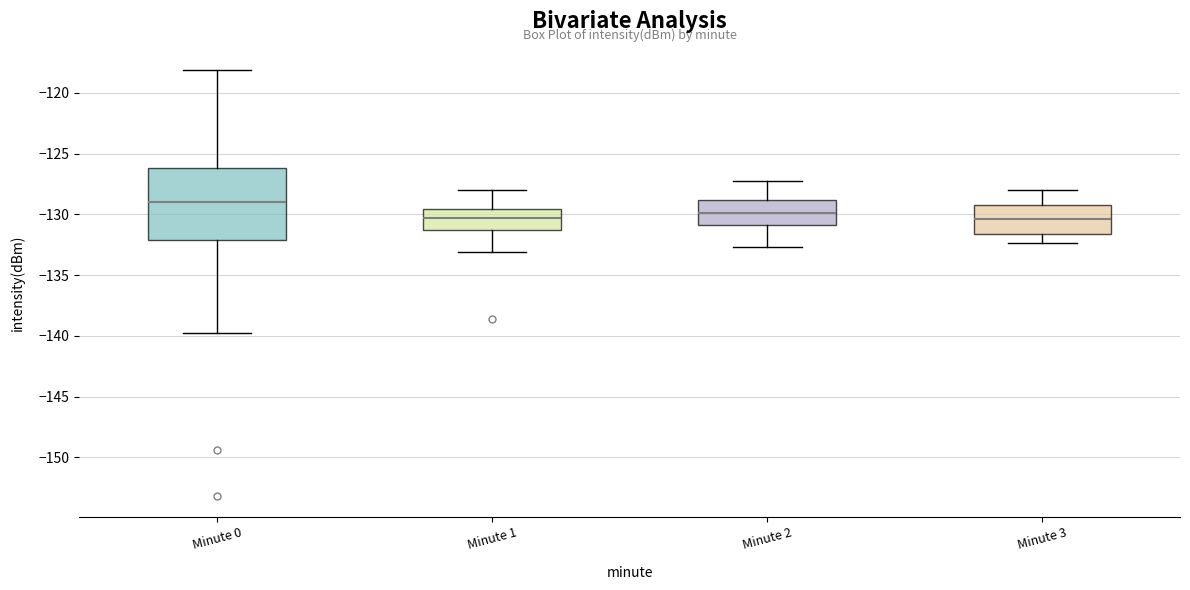

Where does the upper whisker of the box for Minute 2 end on the y-axis? The values are not printed on the chart, so give them approximately, as read against the axis.

-127.0